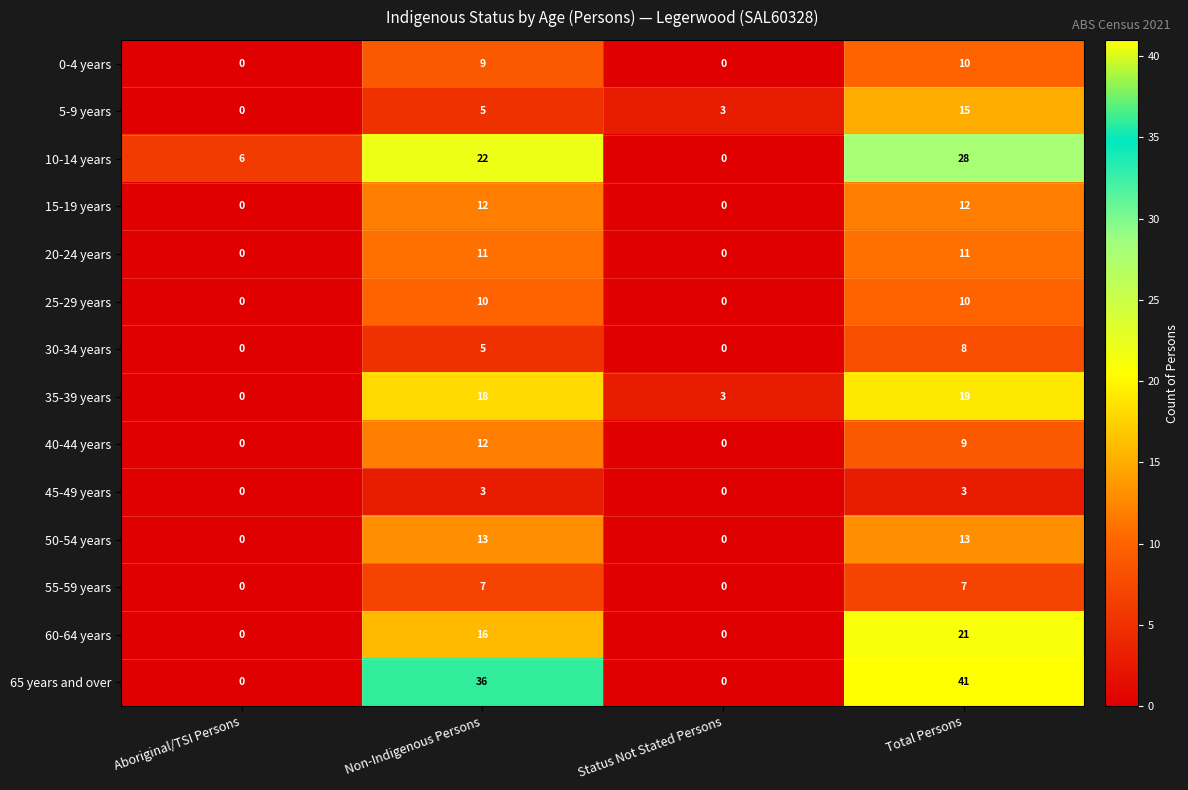

Is it true that 60-64 years equals 0 at Status Not Stated Persons?

True